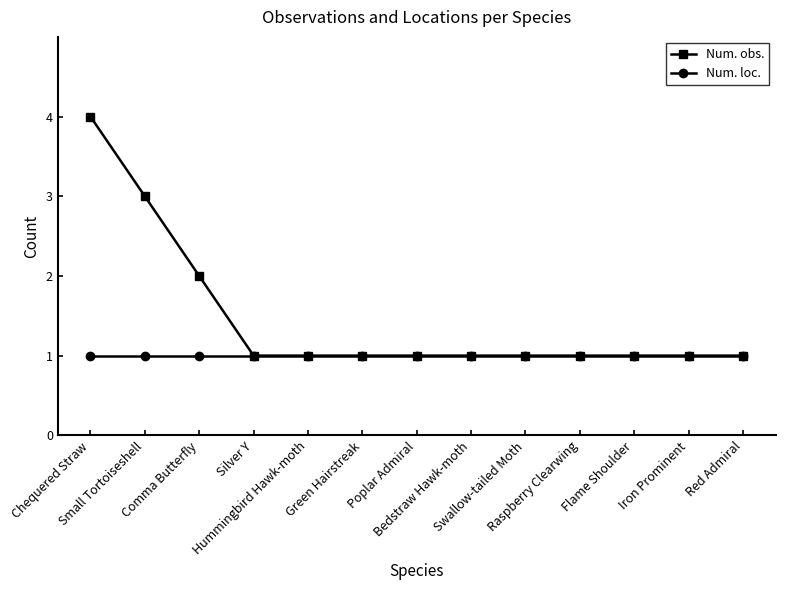

The Num. obs. series shows 2 at Comma Butterfly. True or false?

True